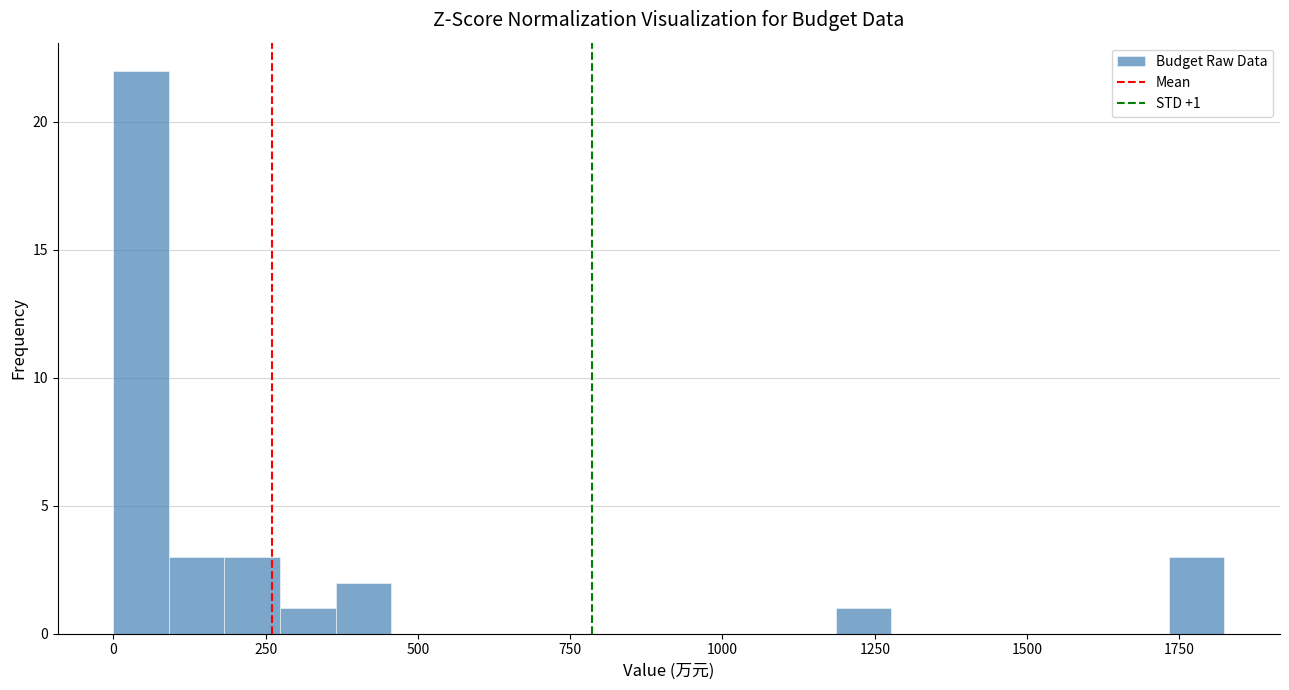

Around what value on the x-axis is the tallest bar? Give the approximate position of its centre, as read against the axis.

50